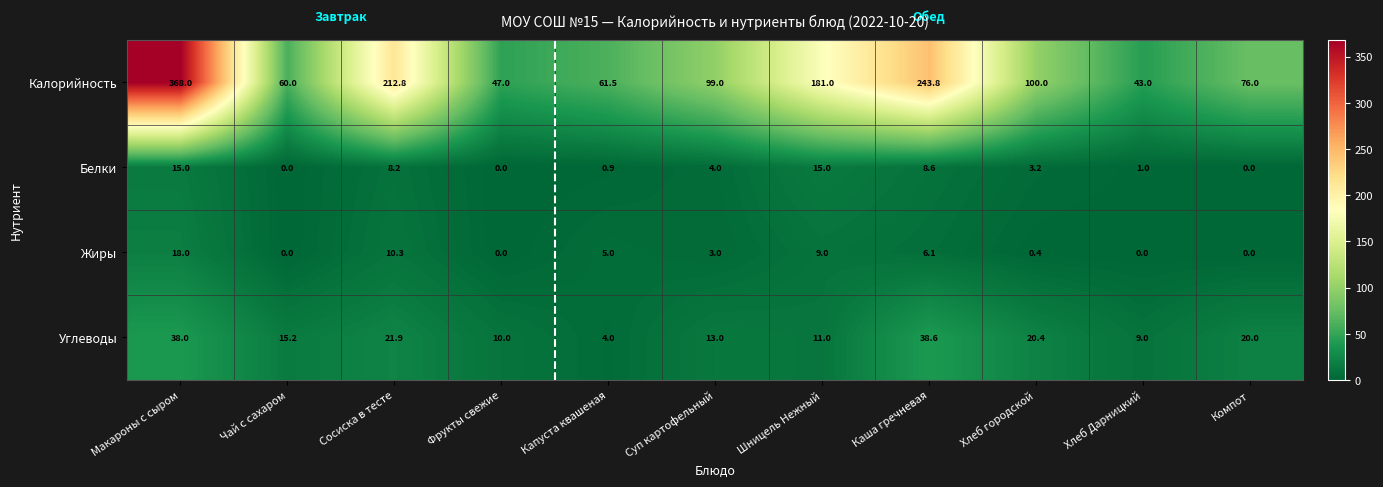

What is the difference between the Жиры values at Каша гречневая and Компот?

6.1